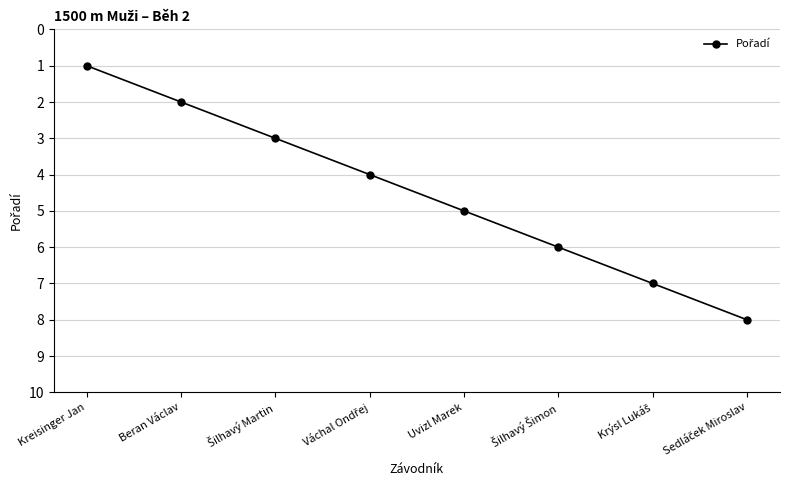

What is the greatest value displayed?

8